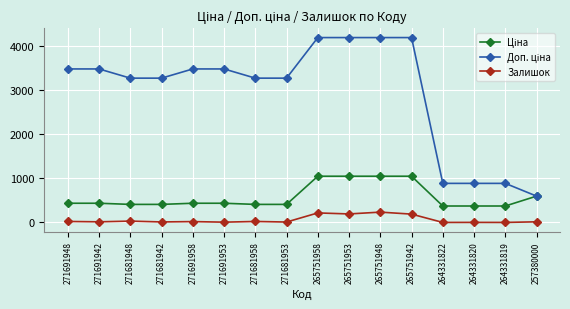

At how many categories does at least one series exceed 2126?

12